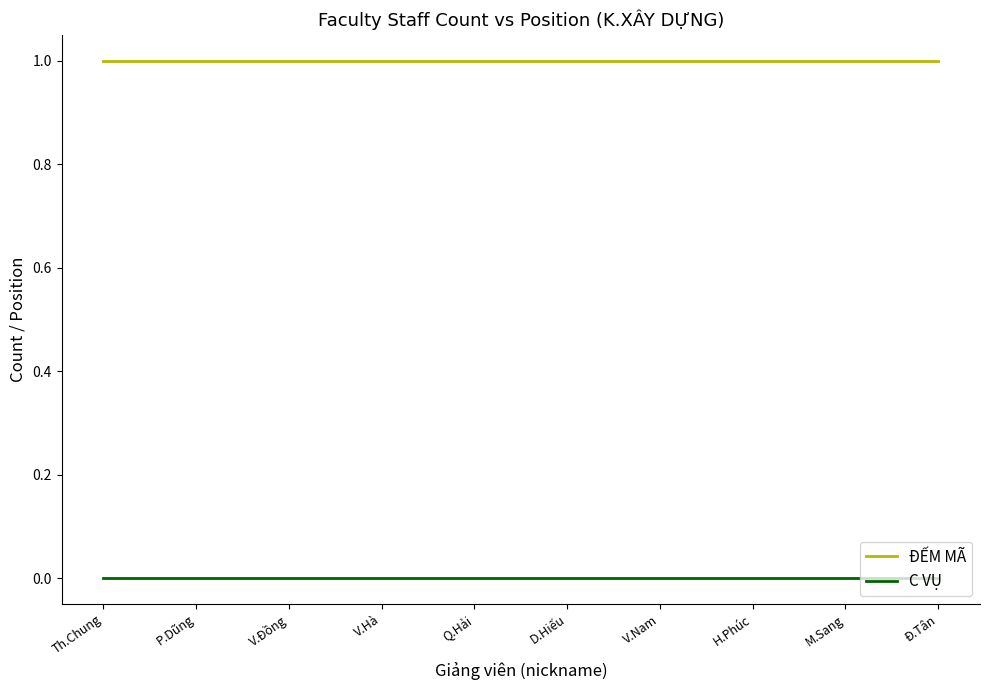

What is the average value of the ĐẾM MÃ series?

1